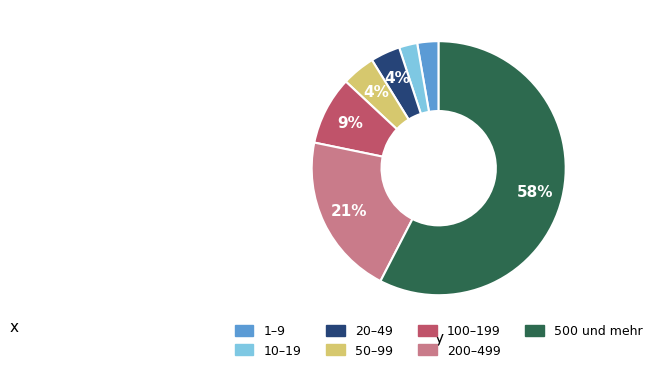

How many slices are in this pie chart?

7